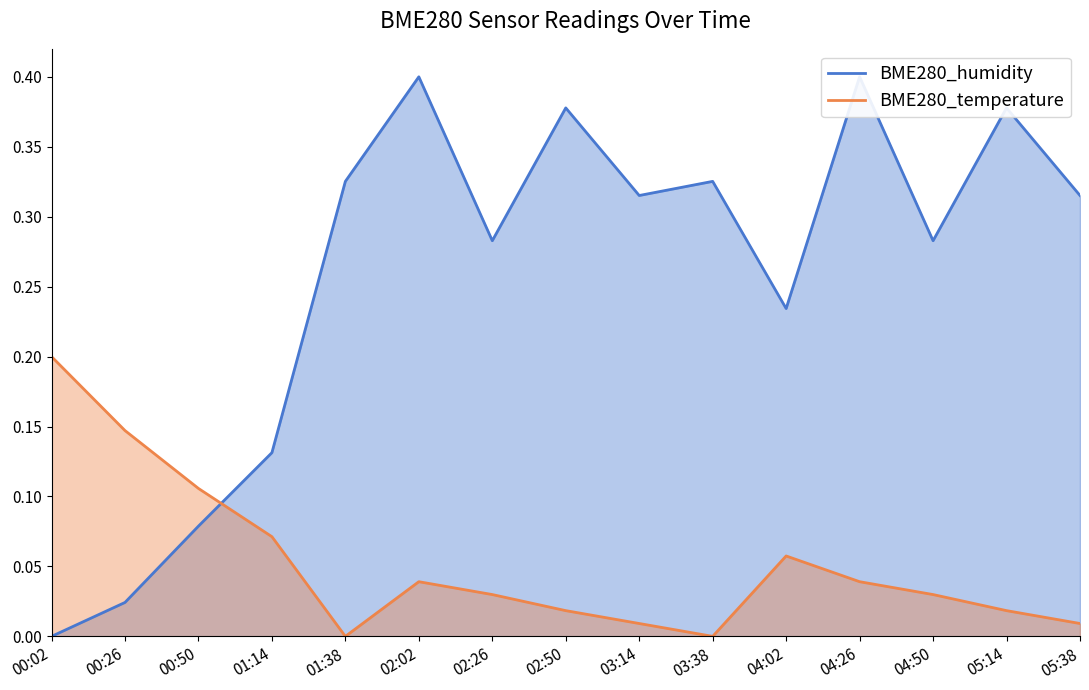

True or false: BME280_temperature has more than 0 points higher than both neighbors.

True